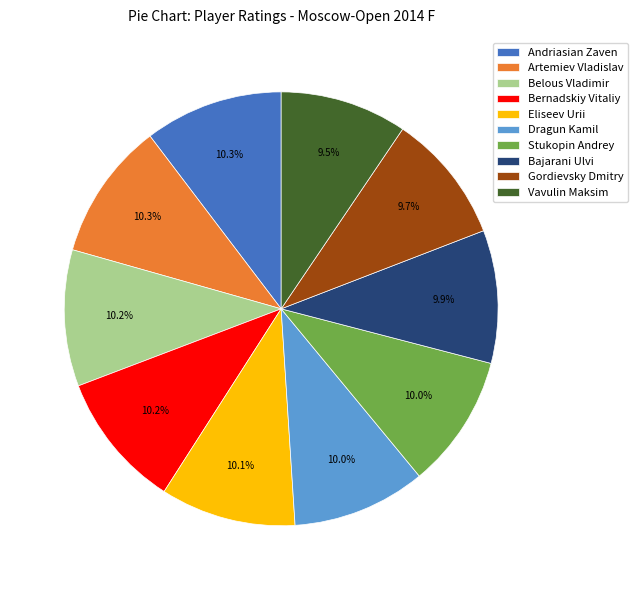

To the nearest percent, what portion does Belous Vladimir represent?

10%